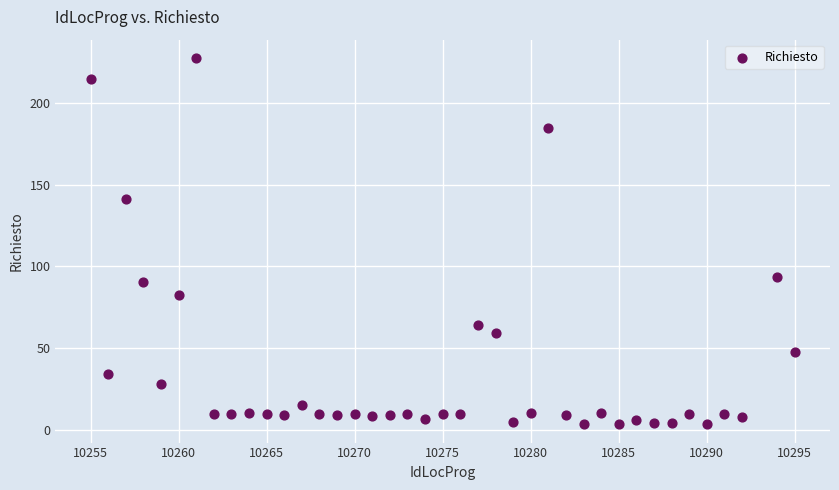

What Y value in the scatter plot is closest to 115?

93.7